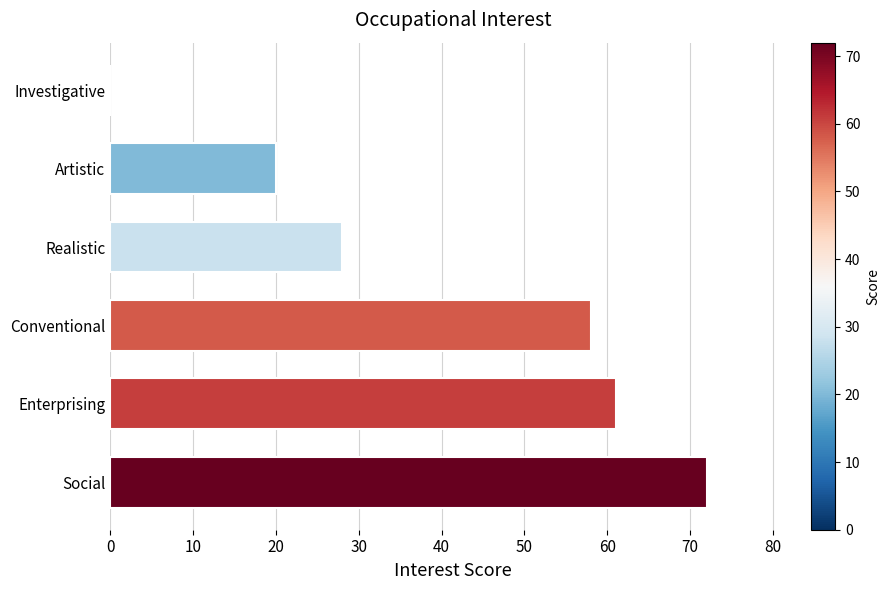

Which has a higher value, Artistic or Enterprising?

Enterprising